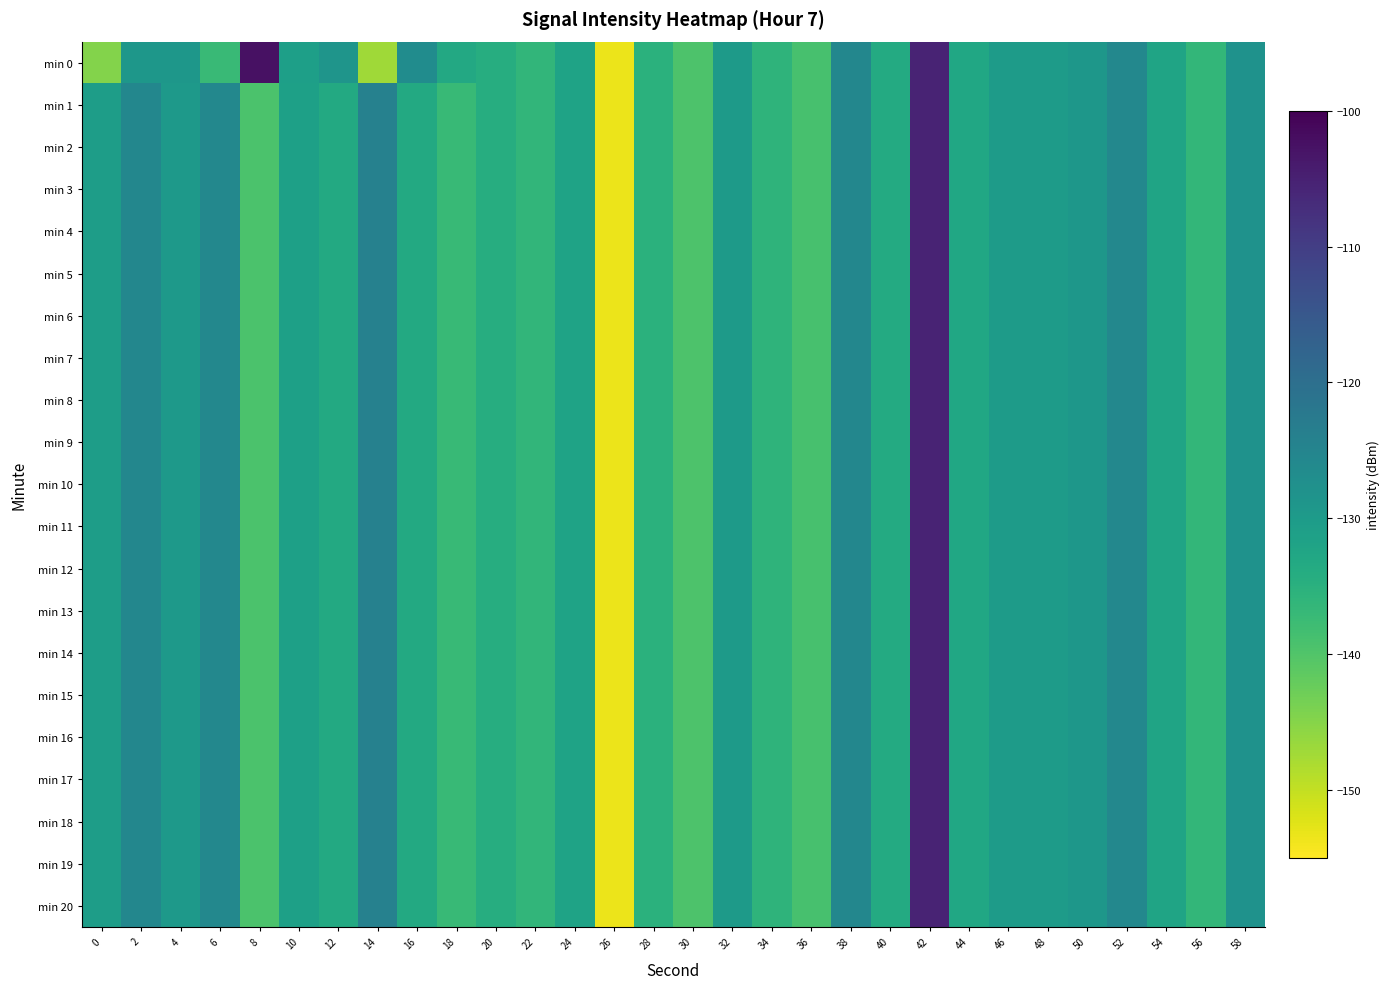

What is the maximum value shown in the chart?

-102.4